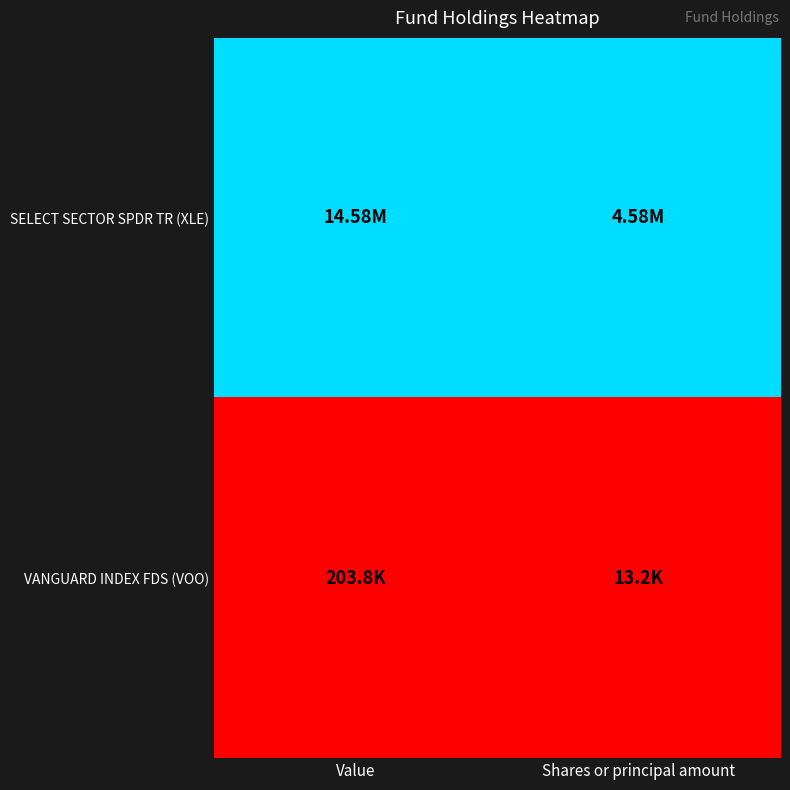

Which label corresponds to the largest value in the chart?

Value